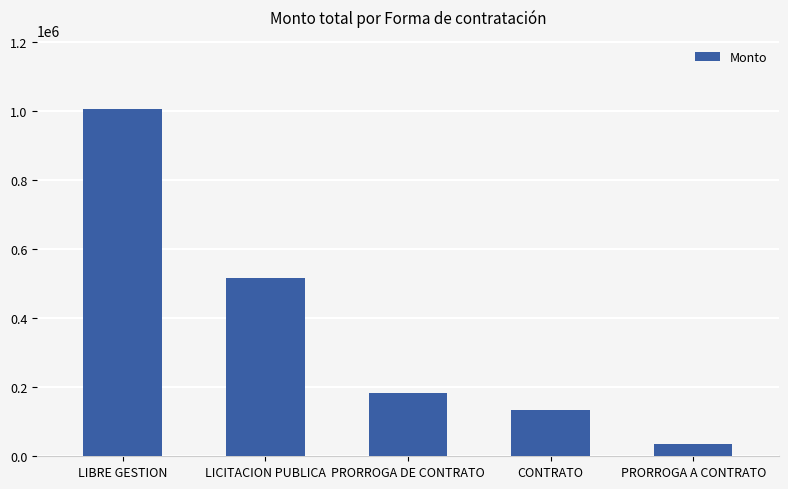

Is it true that the value at LICITACION PUBLICA is 914566.5?

False